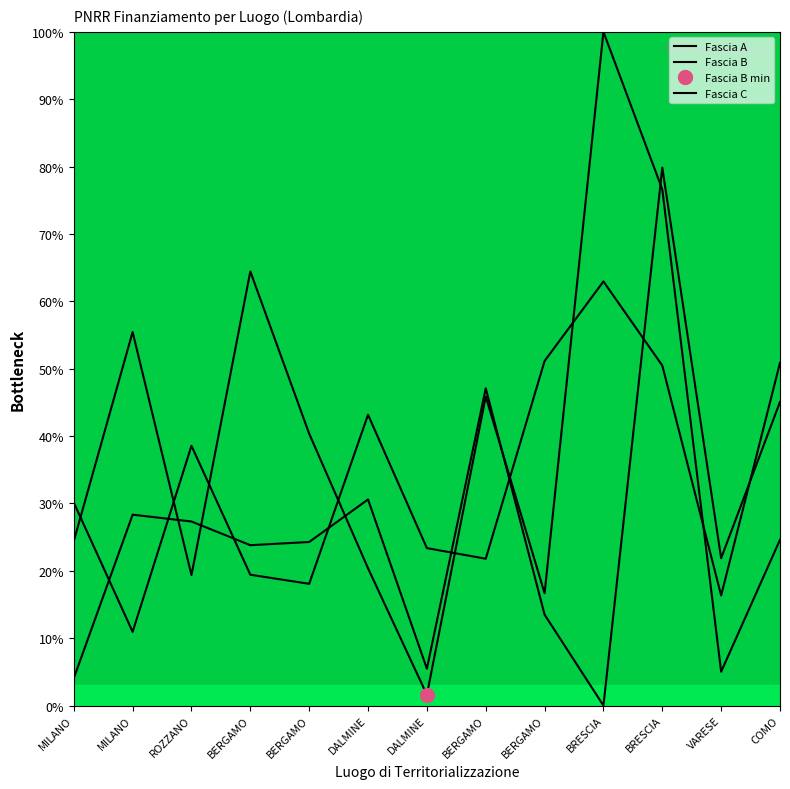

Count the number of data series in this chart.

3